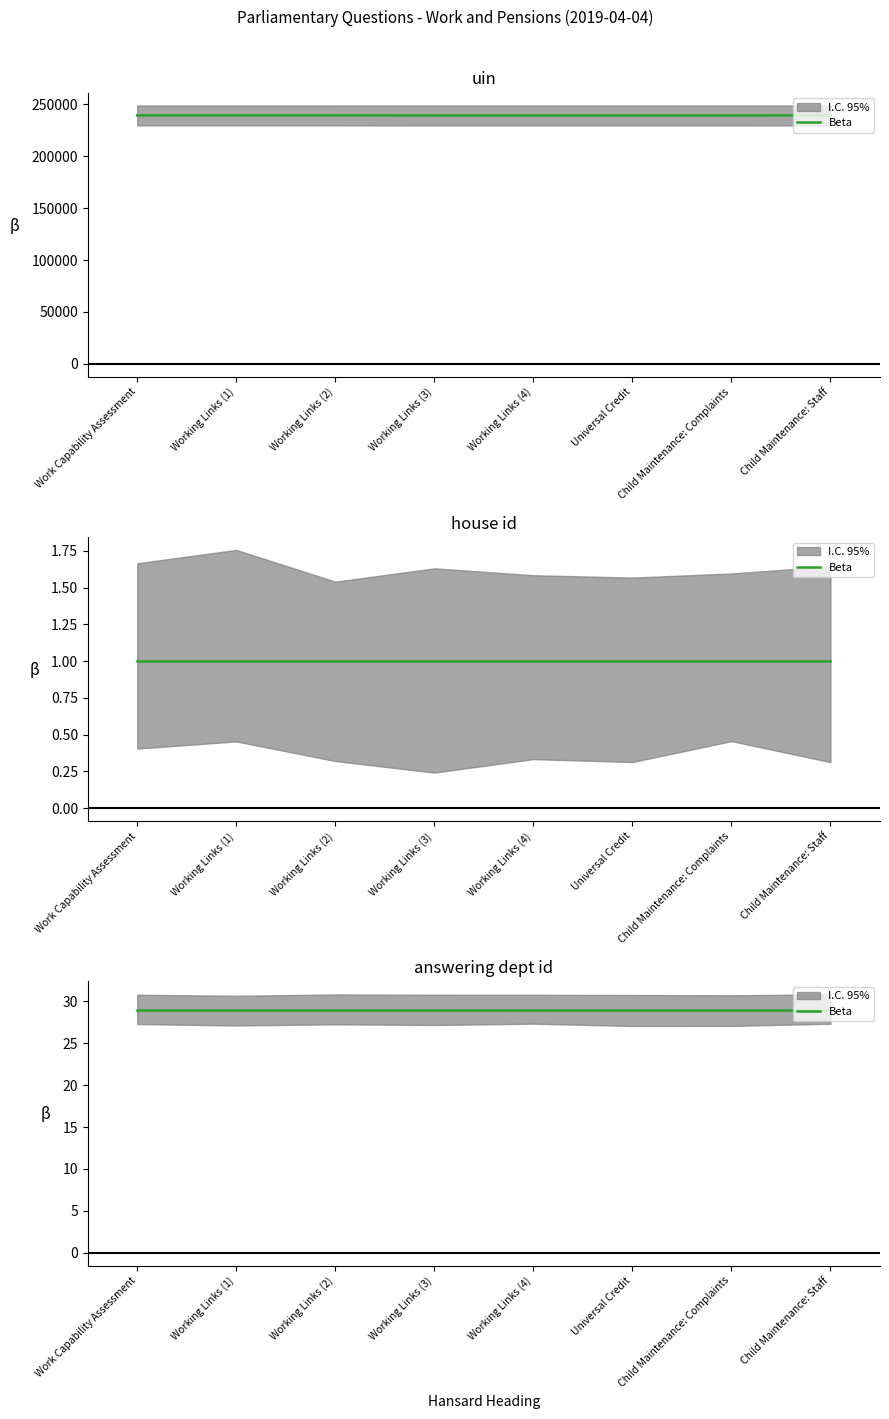

Reading right to left, extract all data points from this chart.

uin: 239300	239227	239226	239225	239224	239292	239291	239290
house id: 1	1	1	1	1	1	1	1
answering dept id: 29	29	29	29	29	29	29	29